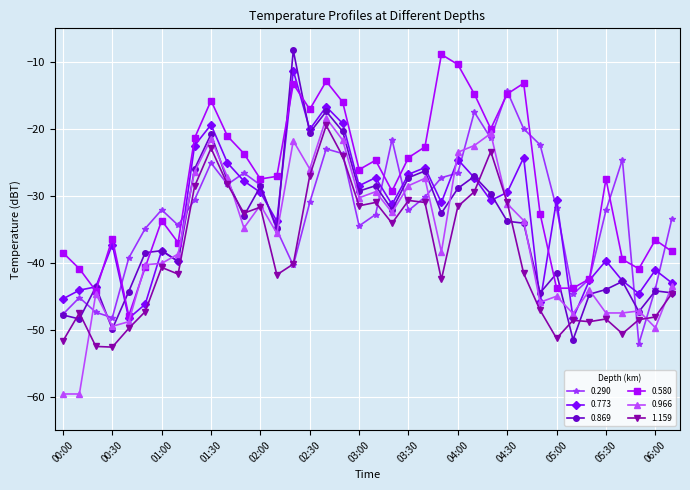

Which series has the largest total across all categories?

0.580